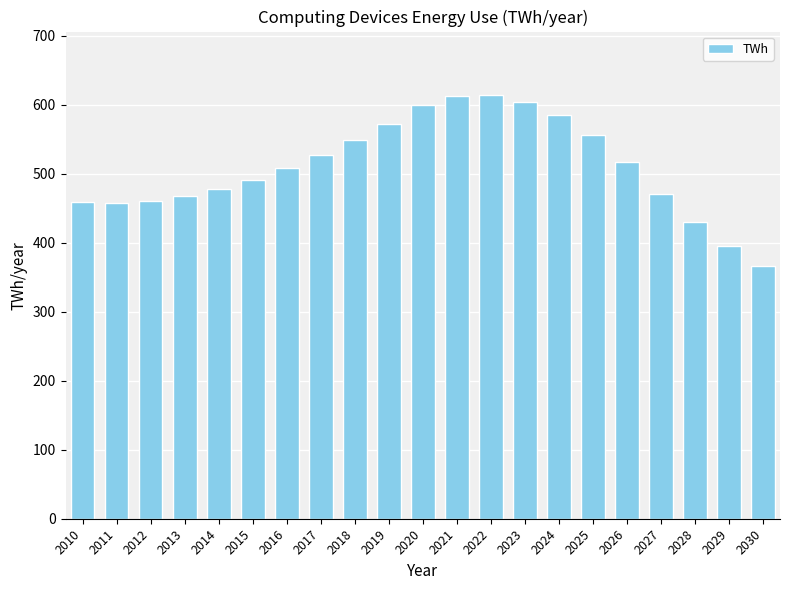

What is the sum of the values at 2025 and 2024?

1140.5